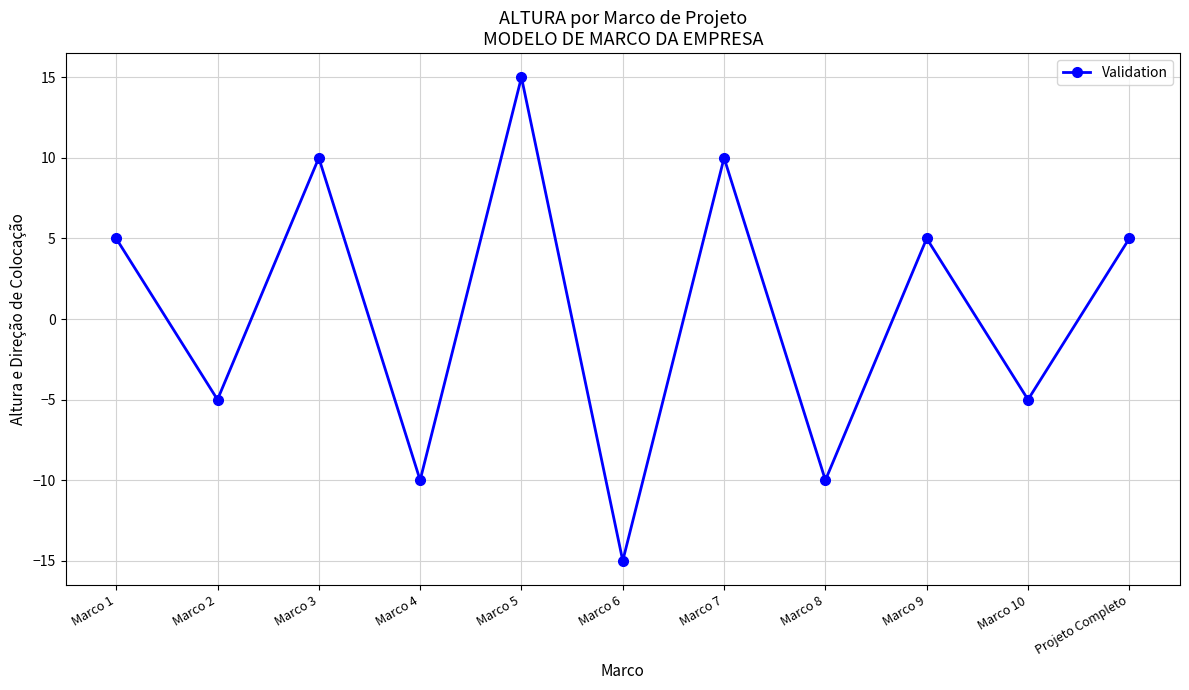

Reading left to right, list all the values displayed in this chart.

5	-5	10	-10	15	-15	10	-10	5	-5	5